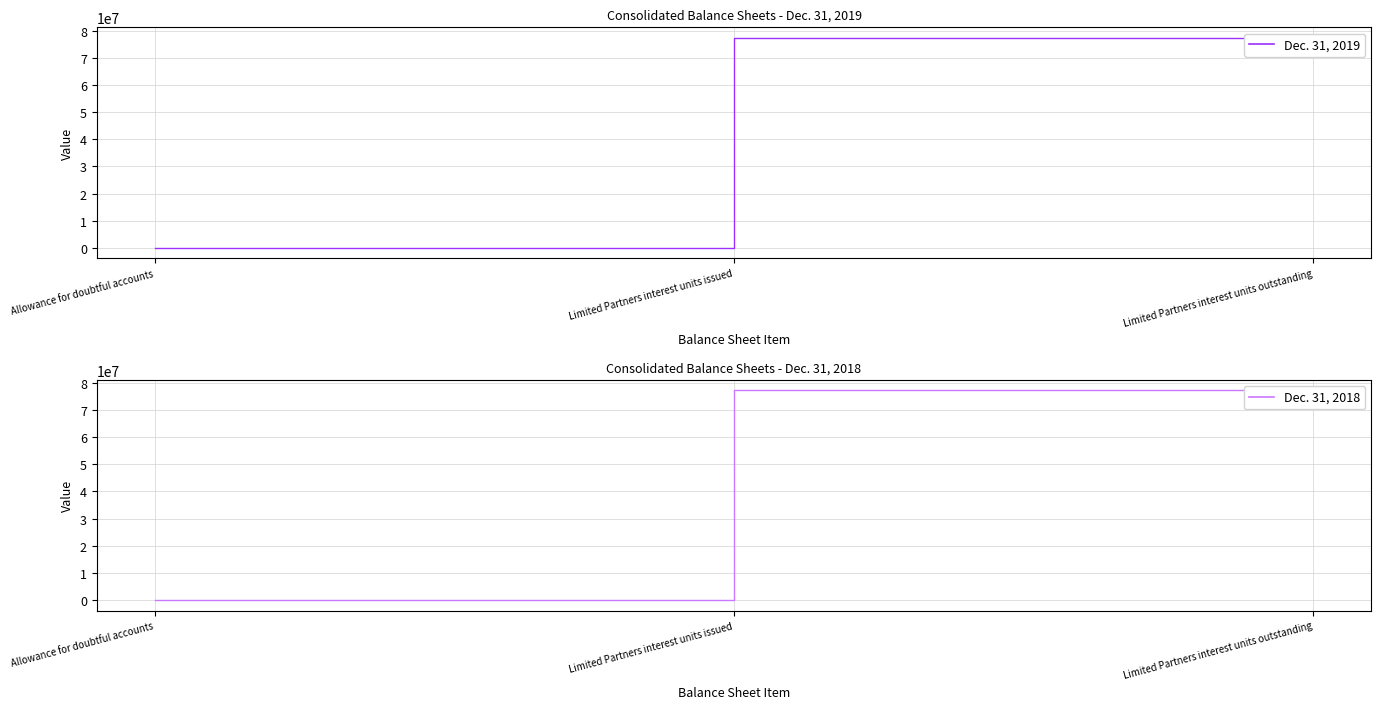

List the series in order of their overall mean, lowest first.

Dec. 31, 2018, Dec. 31, 2019